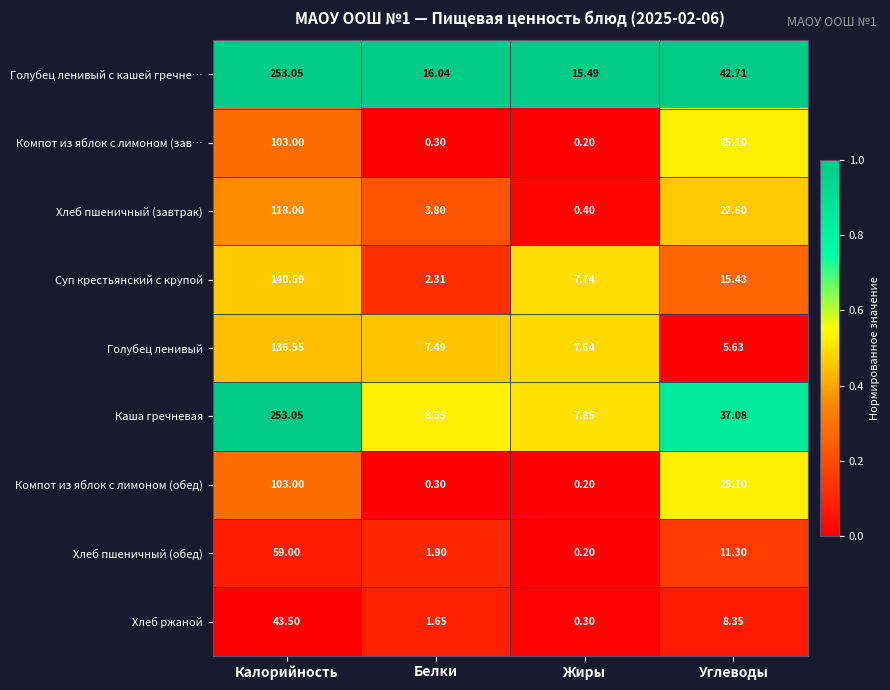

Which label corresponds to the largest value in the chart?

Калорийность